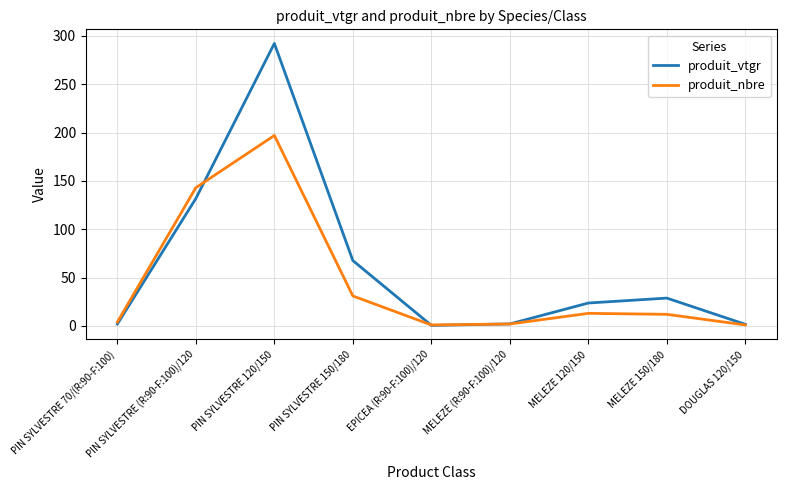

Where is the first local maximum for produit_vtgr?

PIN SYLVESTRE 120/150